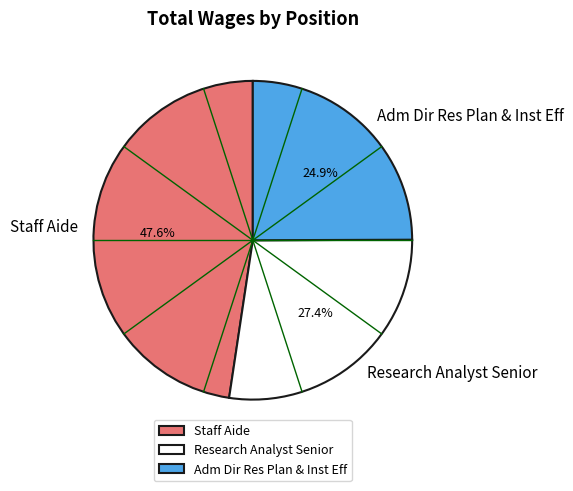

Which category has the smallest portion of the pie?

Adm Dir Res Plan & Inst Eff